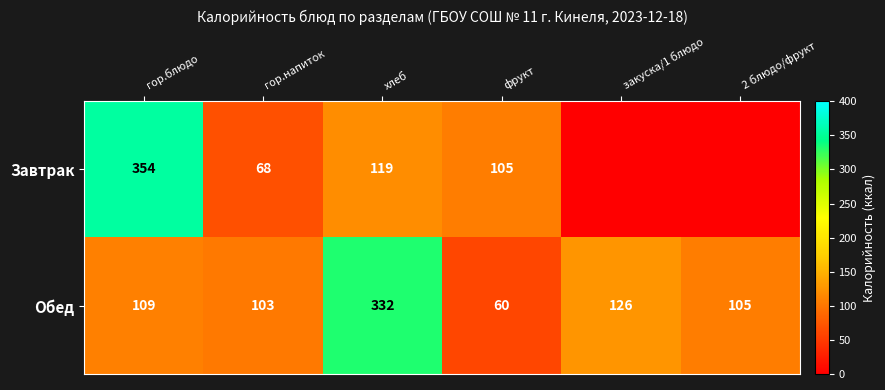

What value does the Обед series have at гор.напиток?

103